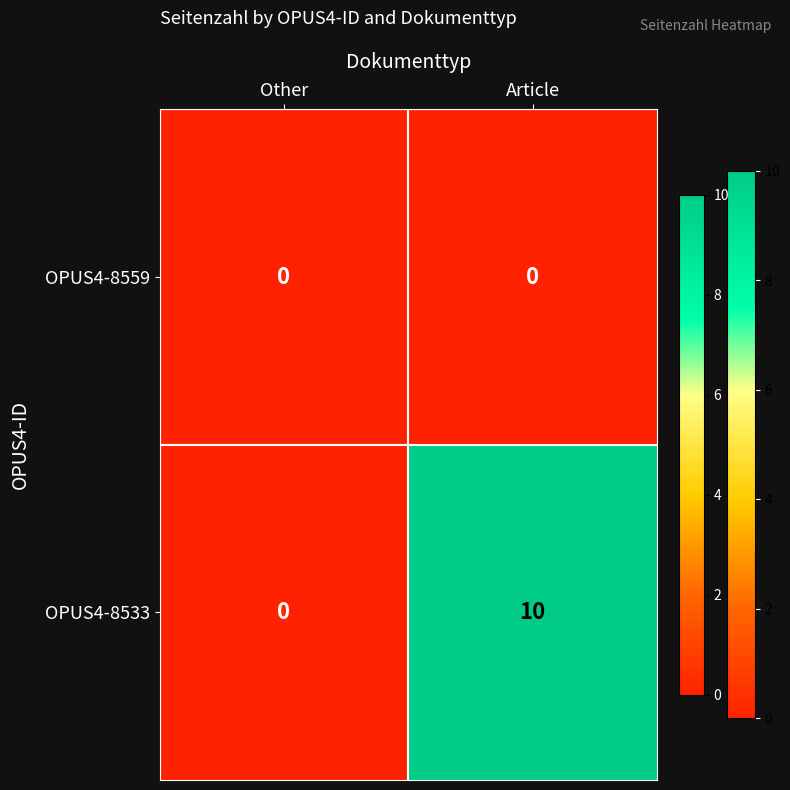

What is the difference between the maximum and minimum values in the OPUS4-8533 series?

10